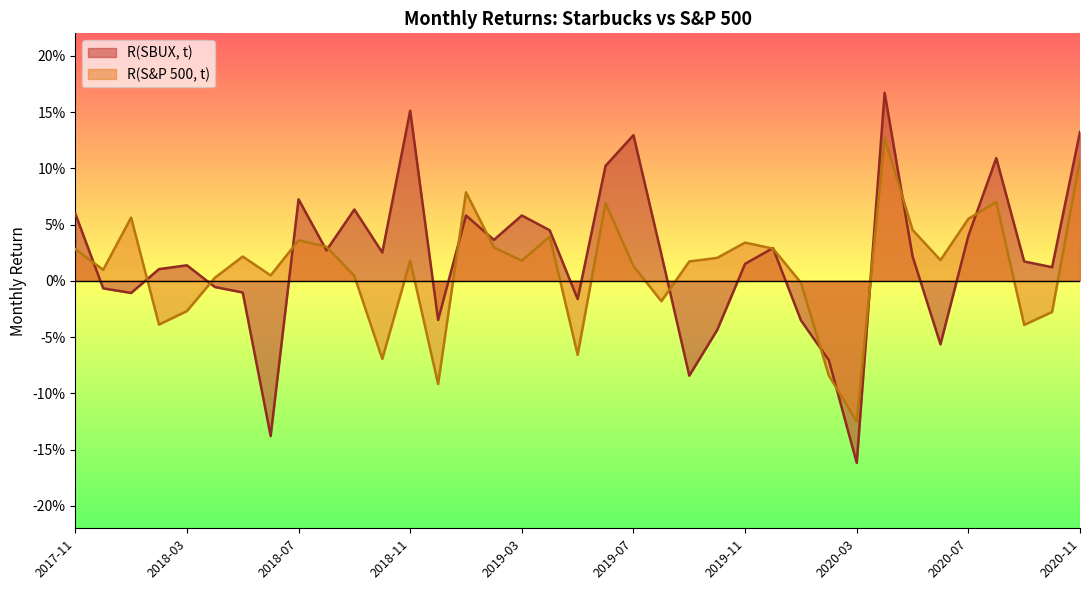

Rank the series by their average value, from lowest to highest.

R(S&P 500, t), R(SBUX, t)